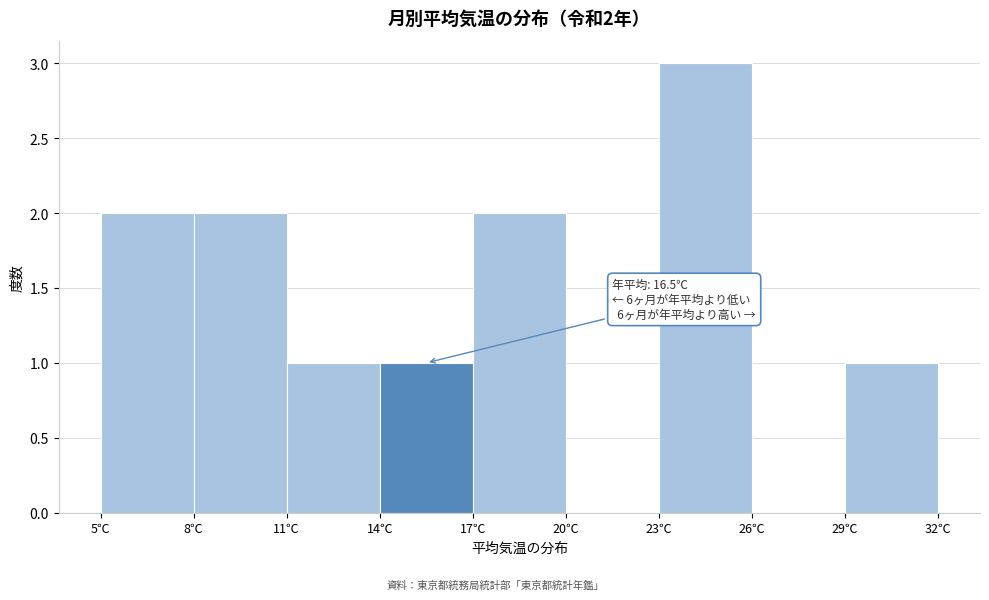

Which range on the x-axis has the tallest bar?

23 to 26